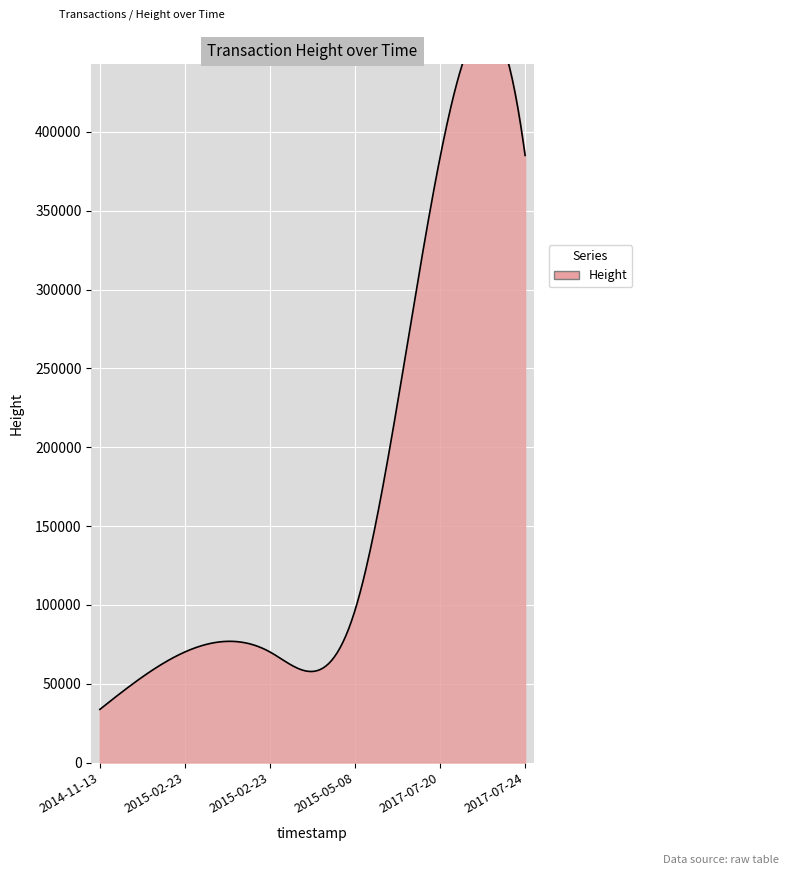

What is the maximum value shown in the chart?

385096